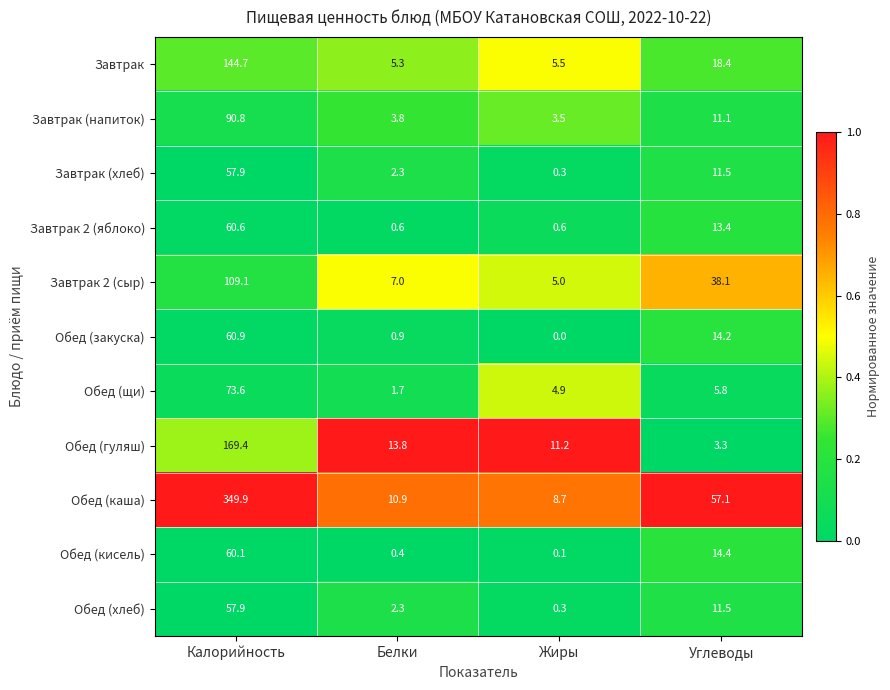

True or false: Обед (каша) has a value of 10.9 at Белки.

True